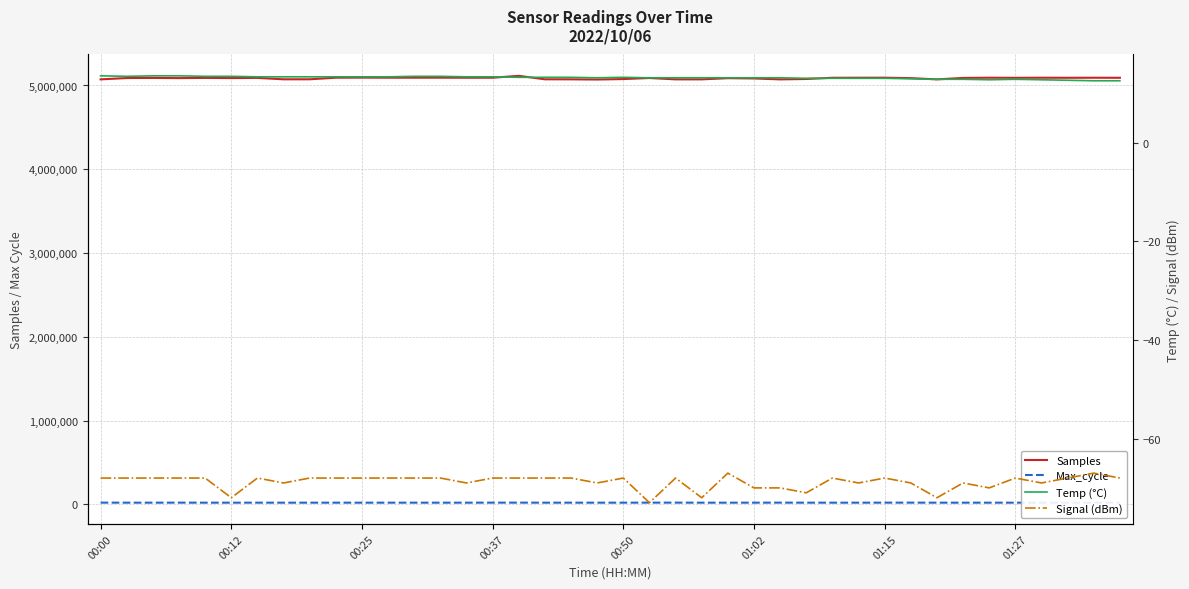

What is the sum of the Temp (°C) values at 28 and 34?

25.9